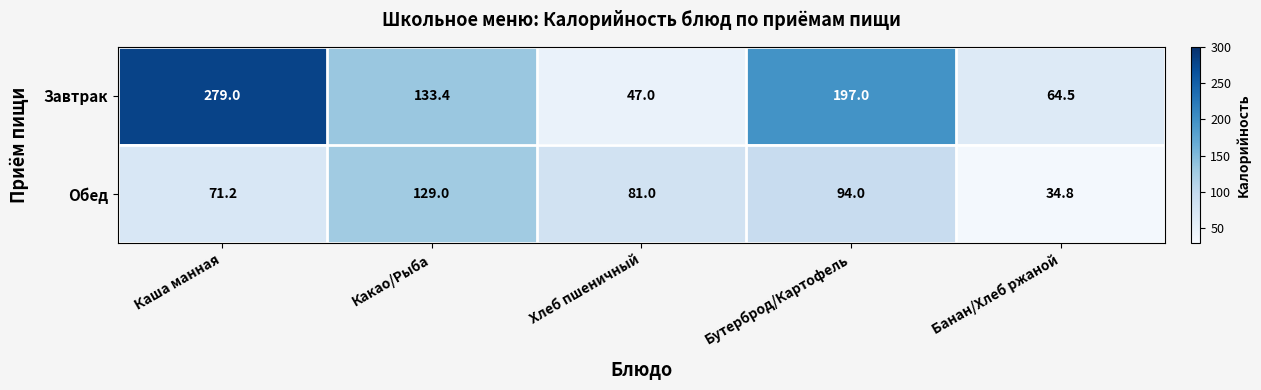

What is the difference between the maximum and minimum values in the Обед series?

94.2